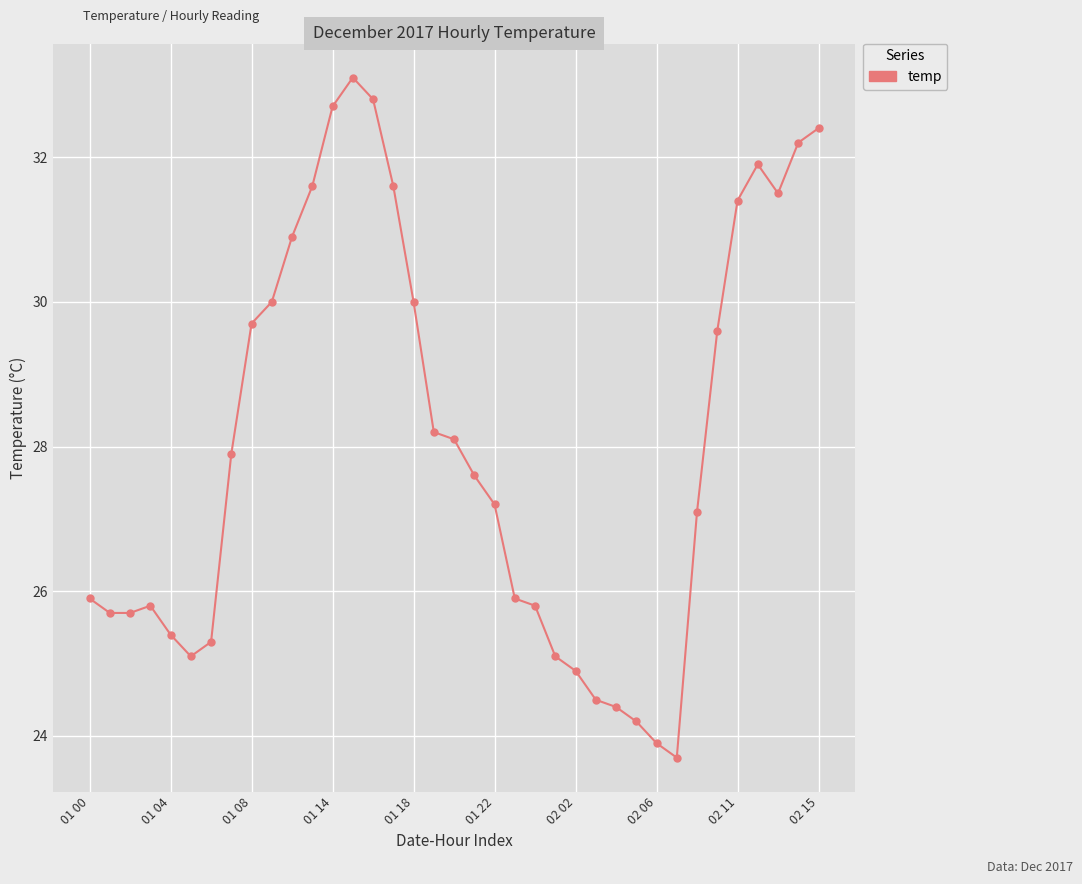

Reading right to left, list all the values displayed in this chart.

32.4	32.2	31.5	31.9	31.4	29.6	27.1	23.7	23.9	24.2	24.4	24.5	24.9	25.1	25.8	25.9	27.2	27.6	28.1	28.2	30.0	31.6	32.8	33.1	32.7	31.6	30.9	30.0	29.7	27.9	25.3	25.1	25.4	25.8	25.7	25.7	25.9